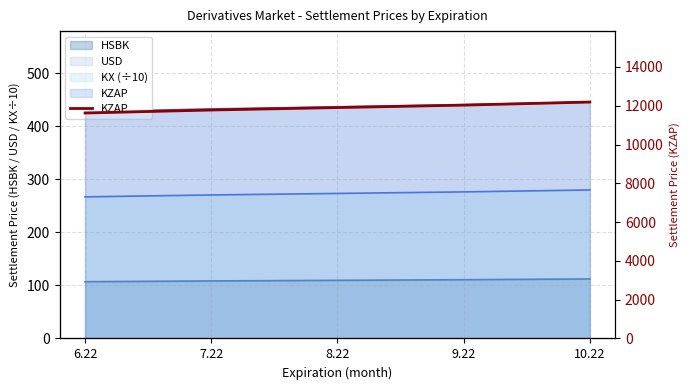

At which category does the chart reach its minimum across all series?

6.22